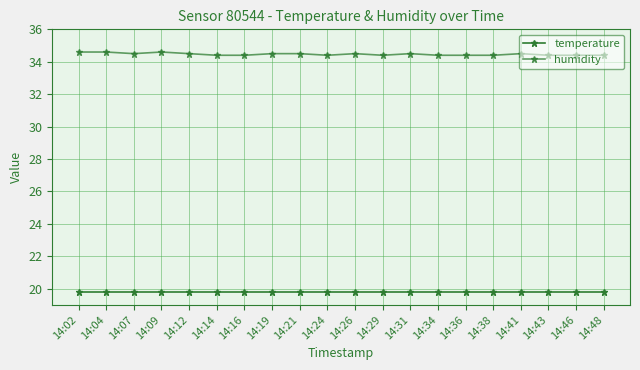

How many categories are shown in the chart?

20